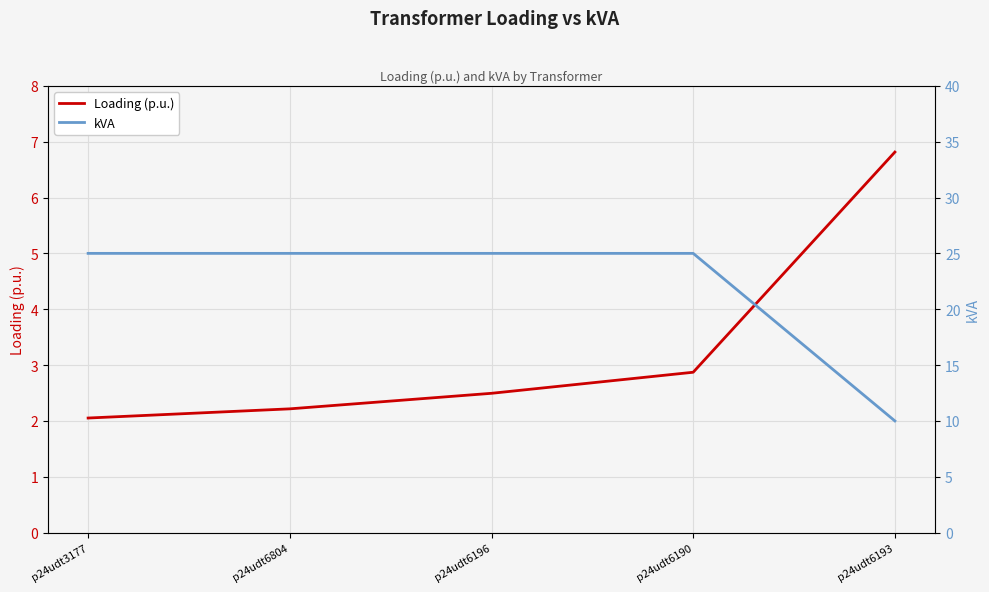

Which series has the widest spread of values?

kVA